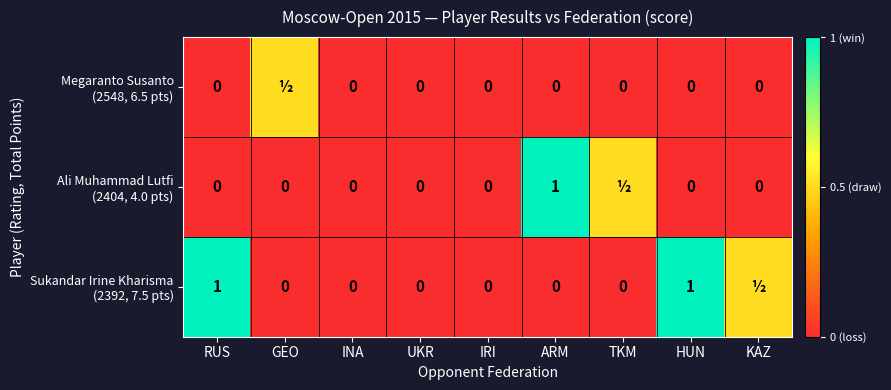

Count the number of data series in this chart.

3